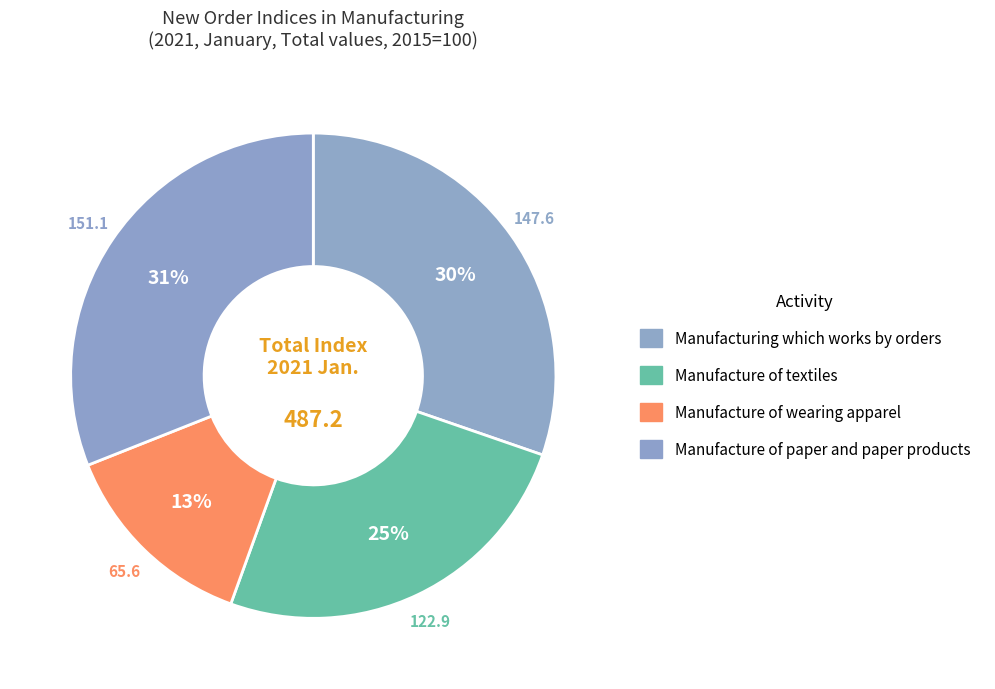

Do Manufacture of wearing apparel and Manufacture of textiles together represent more than half of the pie?

No